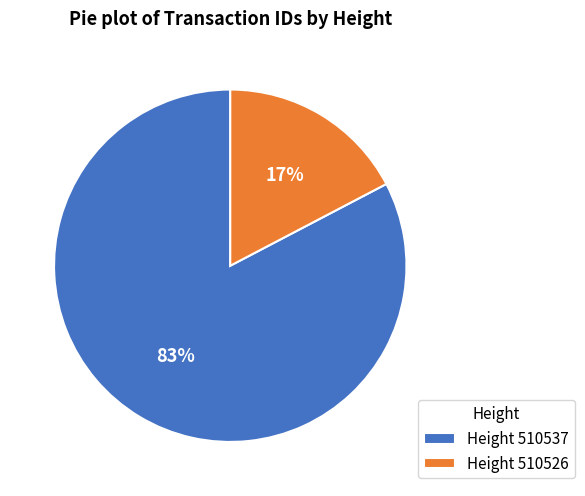

To the nearest percent, what portion does Height 510537 represent?

83%